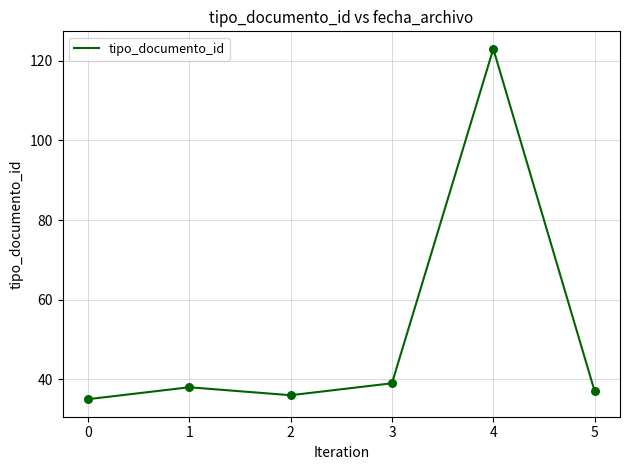

Between 3 and 0, which is larger?

3